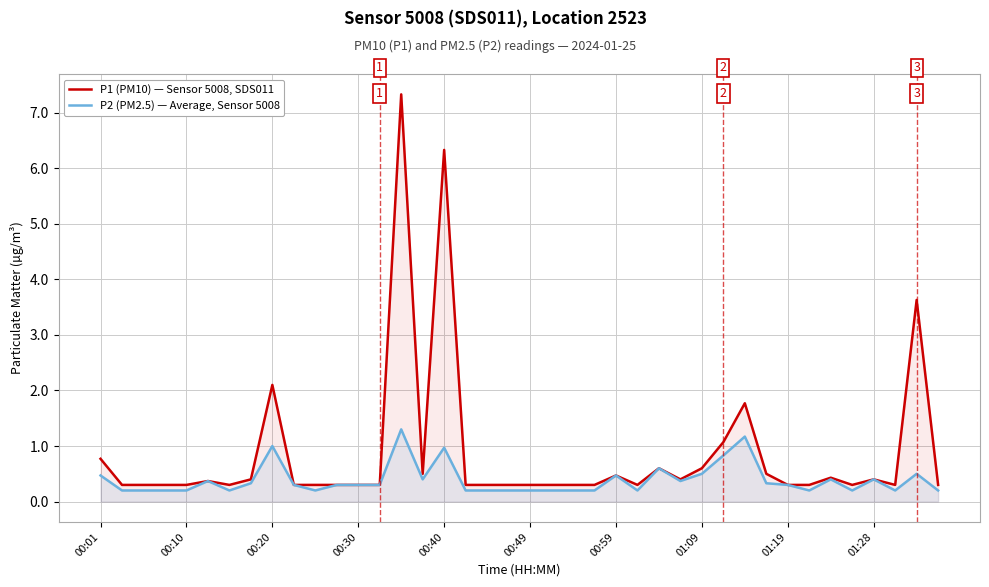

True or false: P2 (PM2.5) — Average, Sensor 5008 has more than 0 points higher than both neighbors.

True